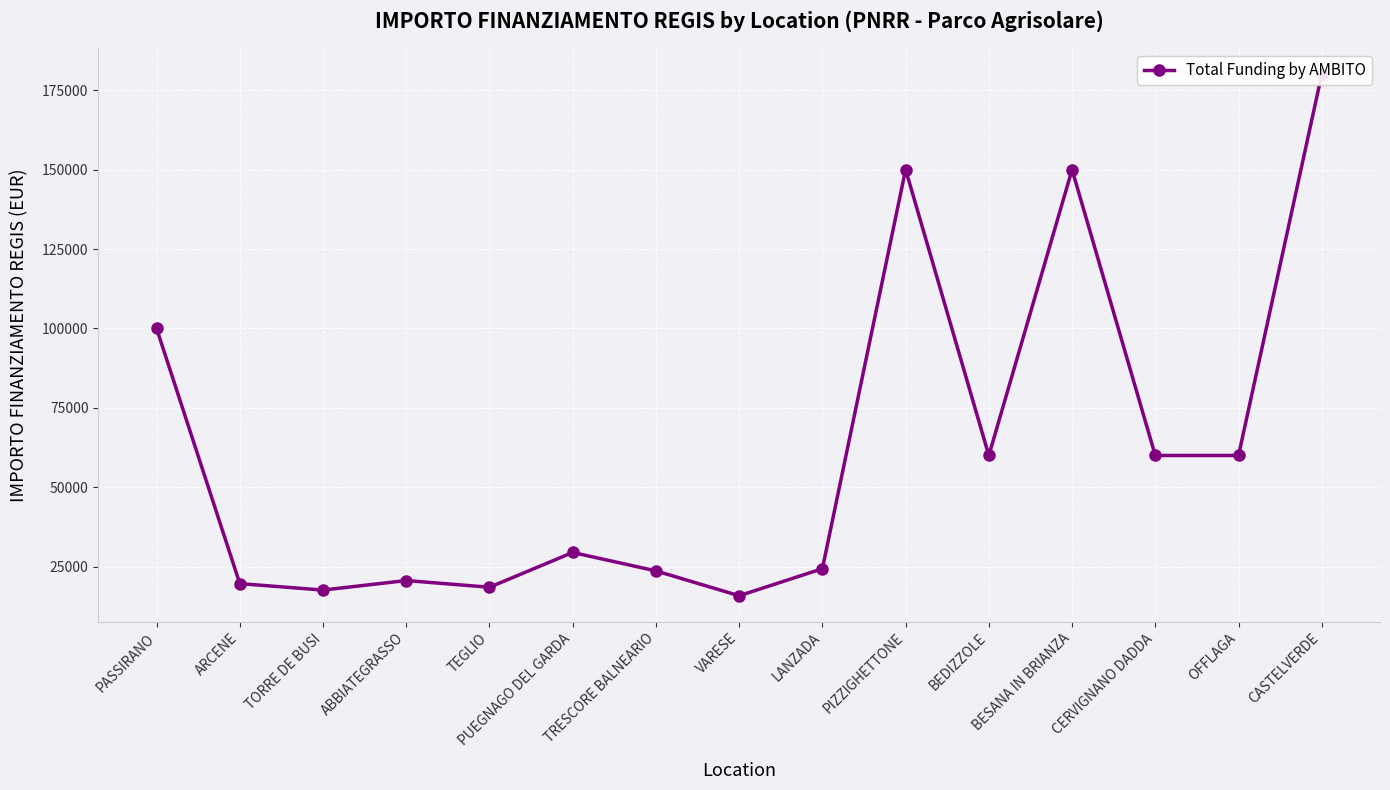

How many points are higher than both their immediate neighbors (excluding endpoints)?

4